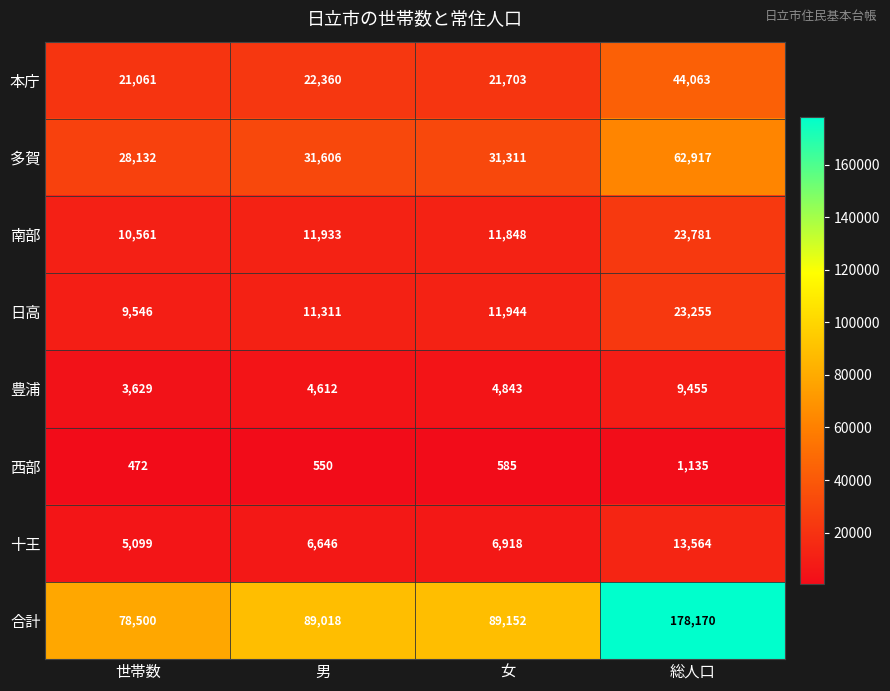

What is the total value across all series at 総人口?

356340